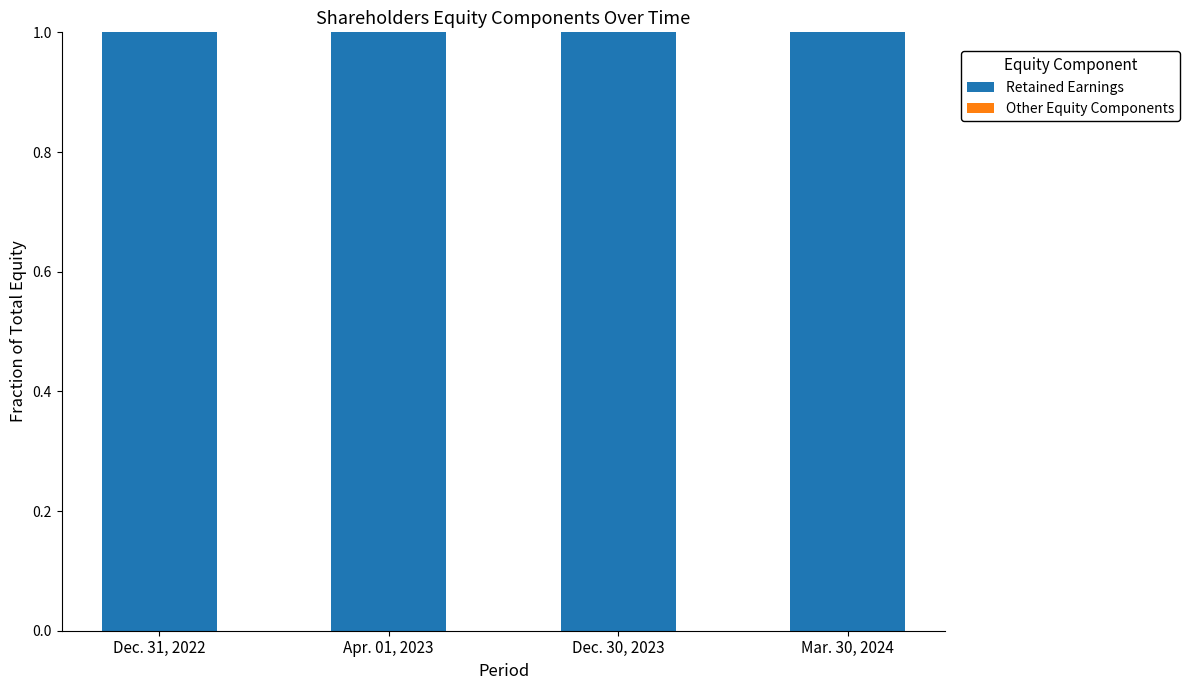

At which category is the sum across all series the highest?

Dec. 31, 2022